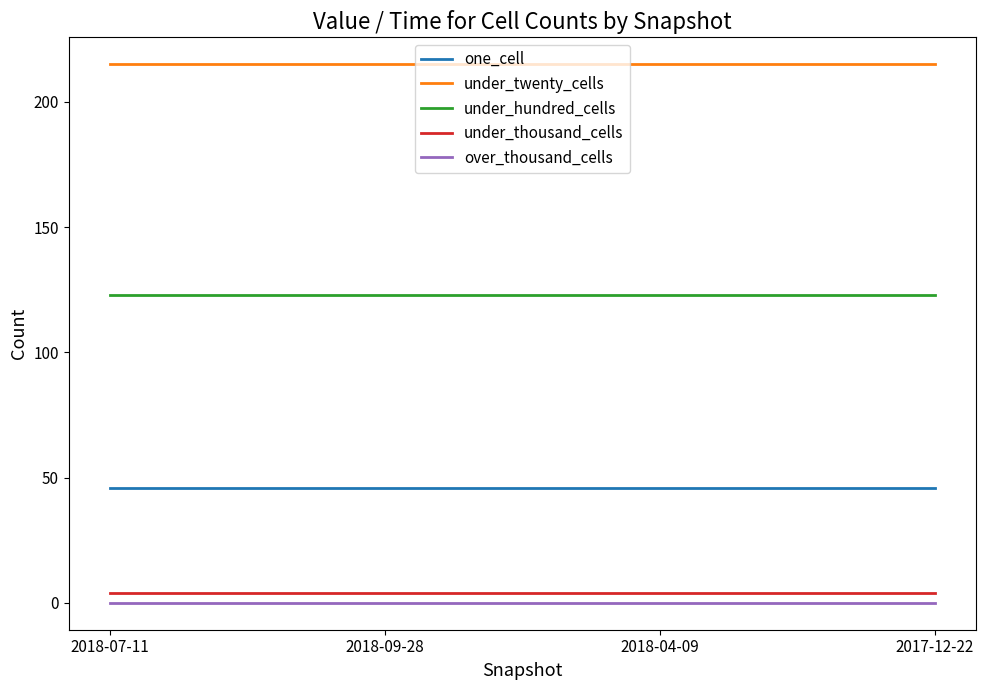

Rank the series at 2018-04-09 from highest to lowest value.

under_twenty_cells, under_hundred_cells, one_cell, under_thousand_cells, over_thousand_cells